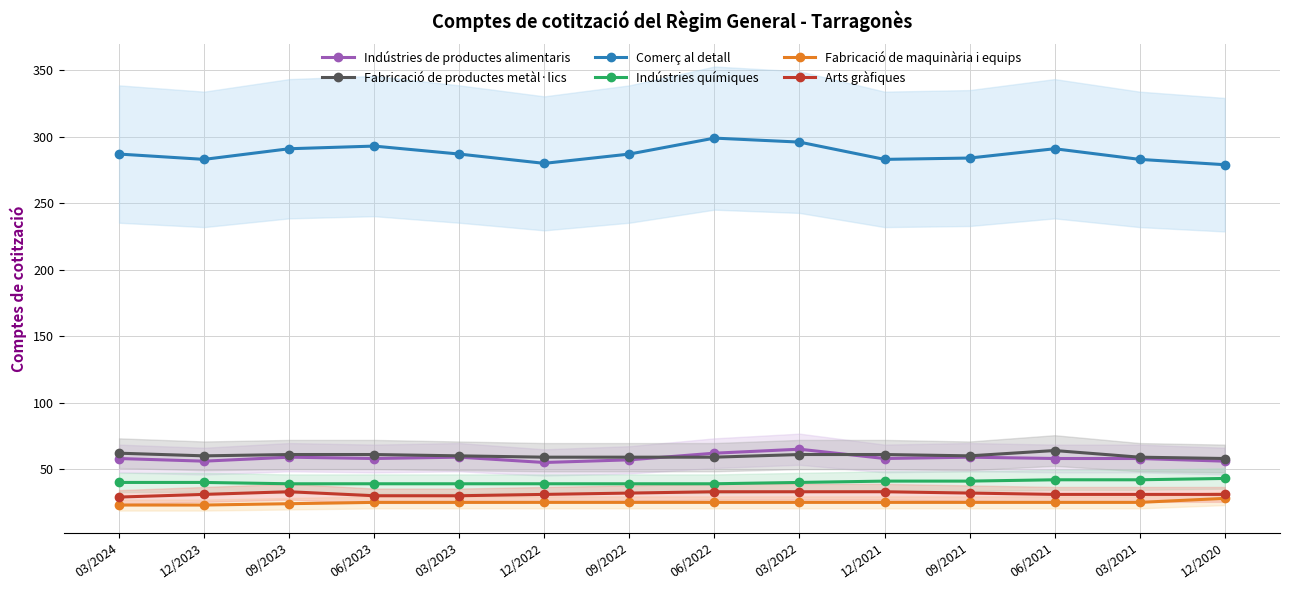

True or false: Indústries de productes alimentaris and Indústries químiques cross at least once.

False